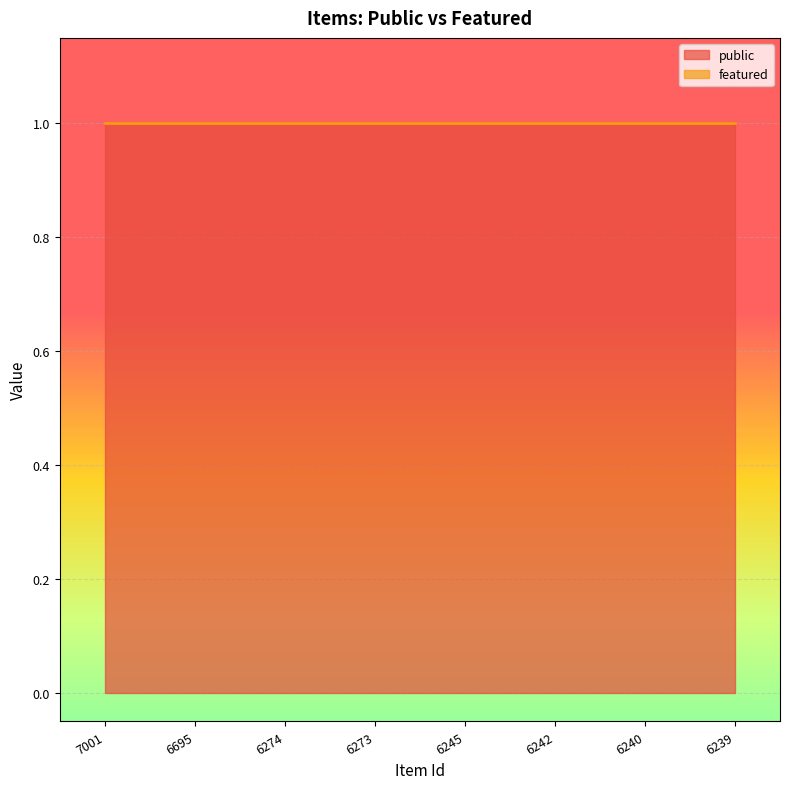

Which series has the largest range (max minus min)?

public